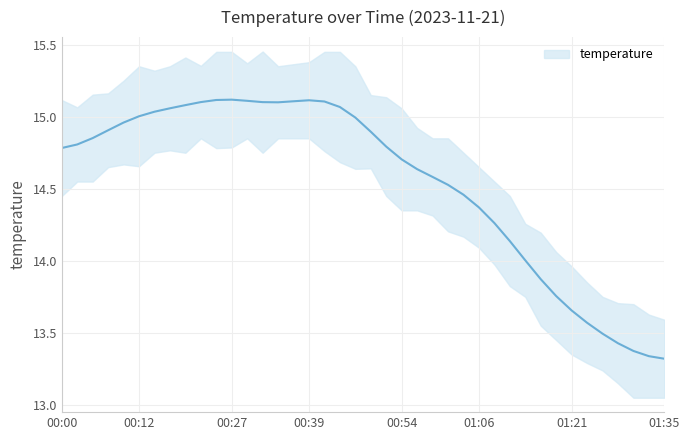

What position from the right is 00:20?

32